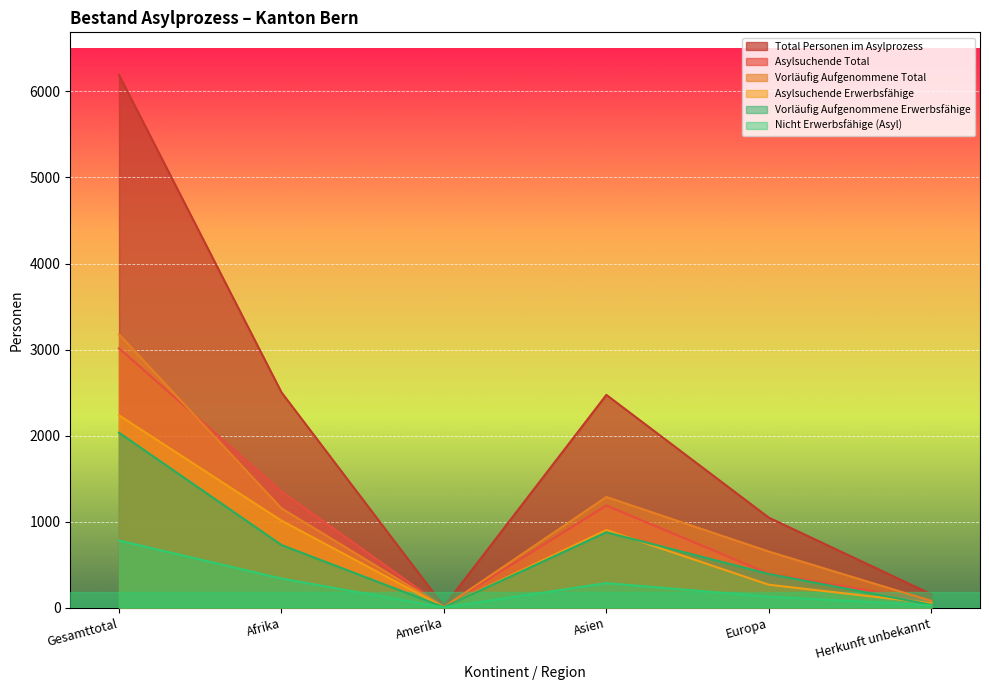

Where is Total Personen im Asylprozess nearest to the value 3103?

Afrika